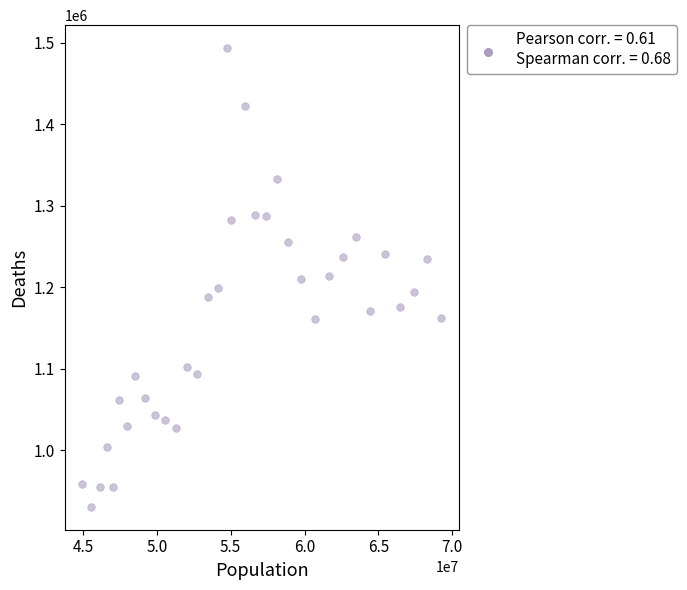

What is the range of X values (max minus min)?

24290148